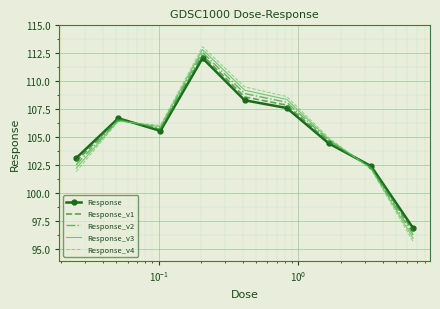

At how many categories does at least one series exceed 109?

2